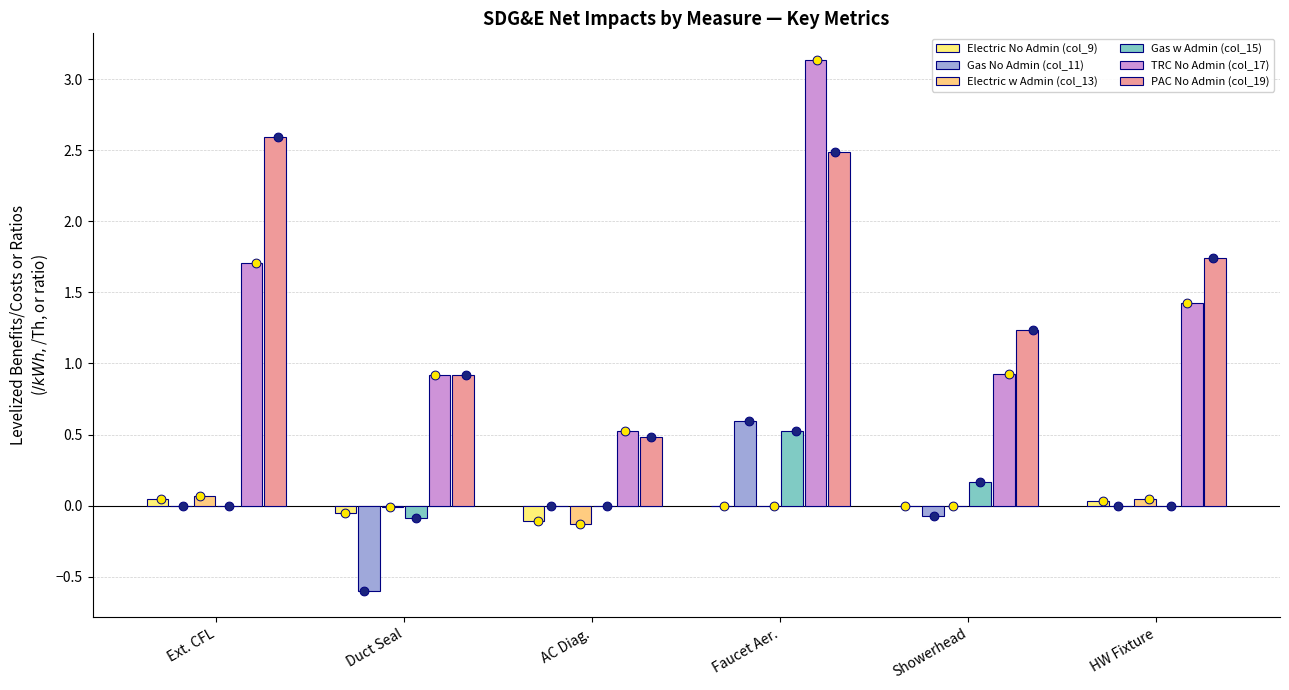

What are all the series names shown in the legend?

Electric No Admin (col_9), Gas No Admin (col_11), Electric w Admin (col_13), Gas w Admin (col_15), TRC No Admin (col_17), PAC No Admin (col_19)